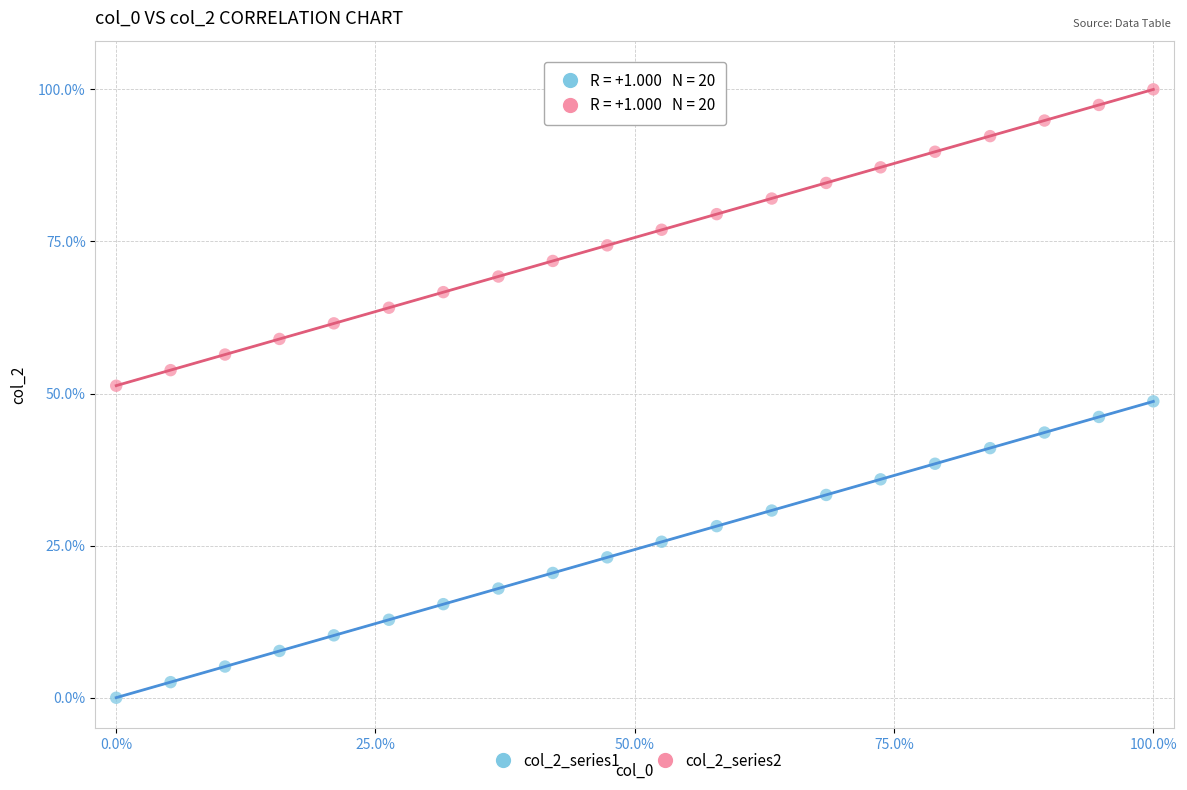

Which series reaches the maximum Y coordinate?

col_2_series2